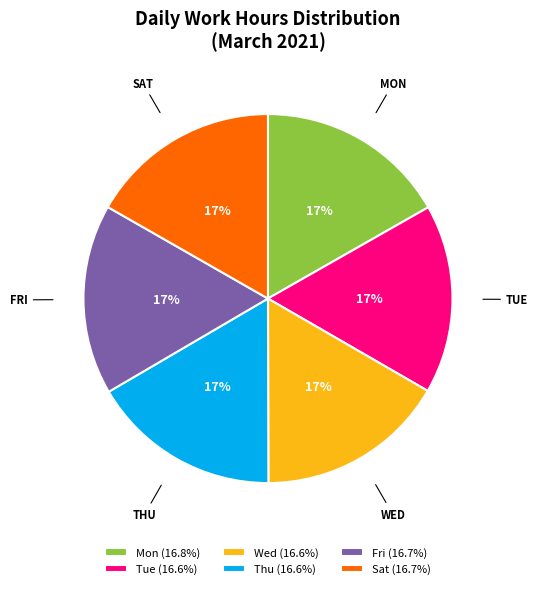

Combined, do Thu (16.6%) and Wed (16.6%) account for over 50%?

No